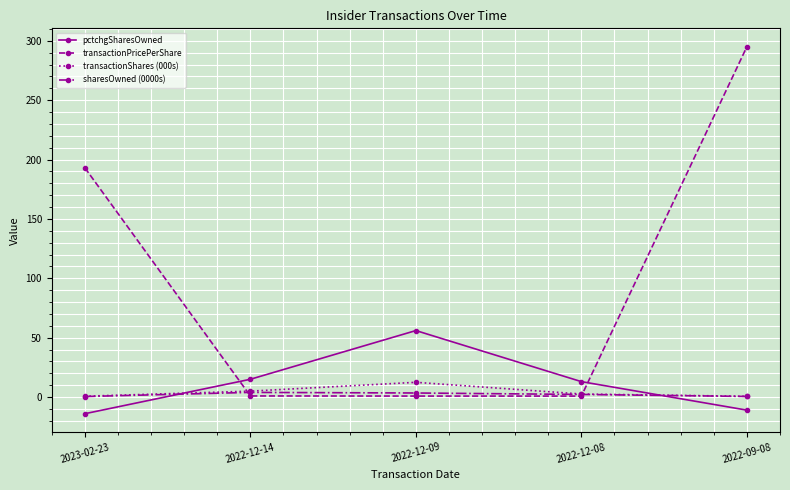

How many times do pctchgSharesOwned and transactionPricePerShare cross each other?

2